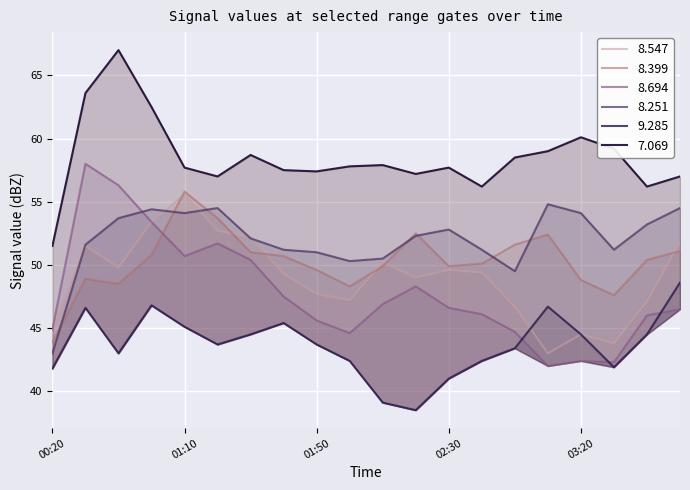

At 2009/12/27 02:50, list the series in order from largest to smallest.

7.069, 8.399, 8.251, 8.547, 8.694, 9.285